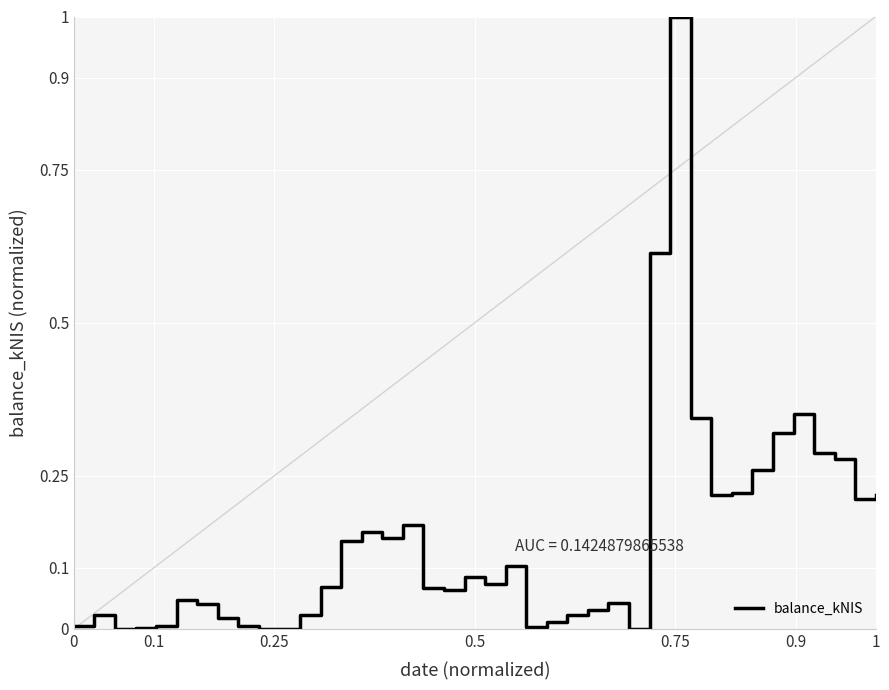

What is the difference between the maximum and minimum values?

1.0